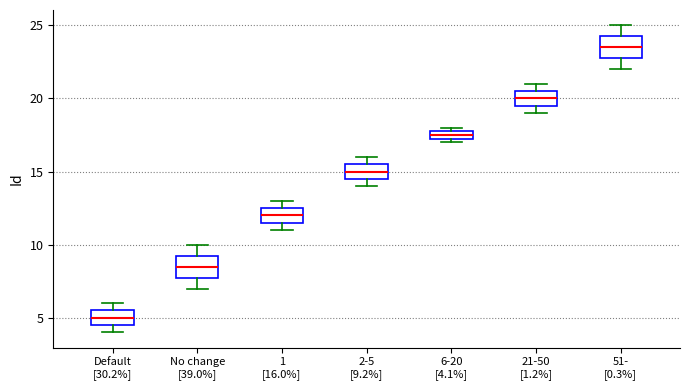

Which box has the highest median line?

51- [0.3%]